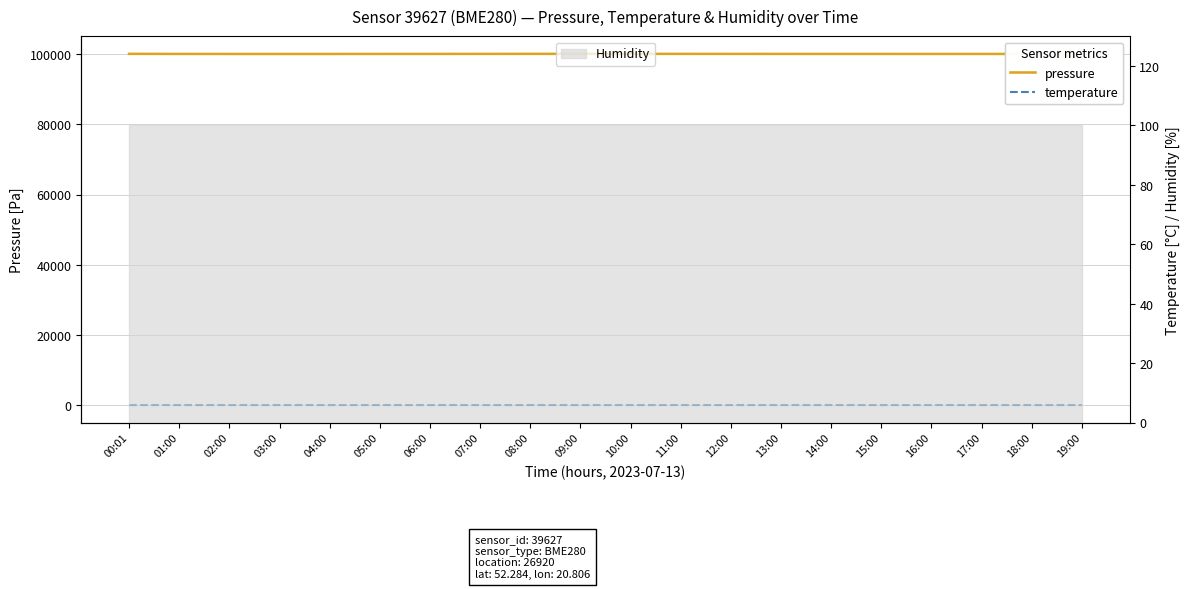

Rank the series at 02:00 from highest to lowest value.

pressure, temperature